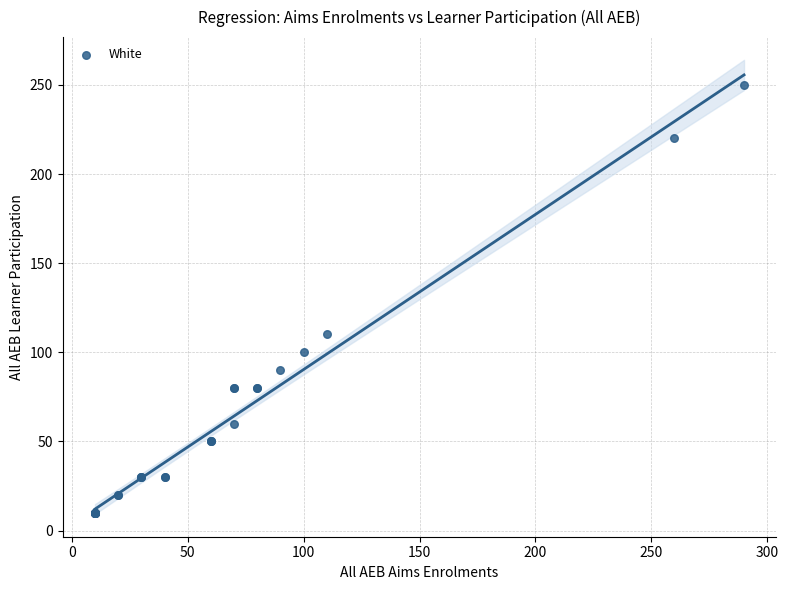

What Y value in the scatter plot is closest to 130?

110